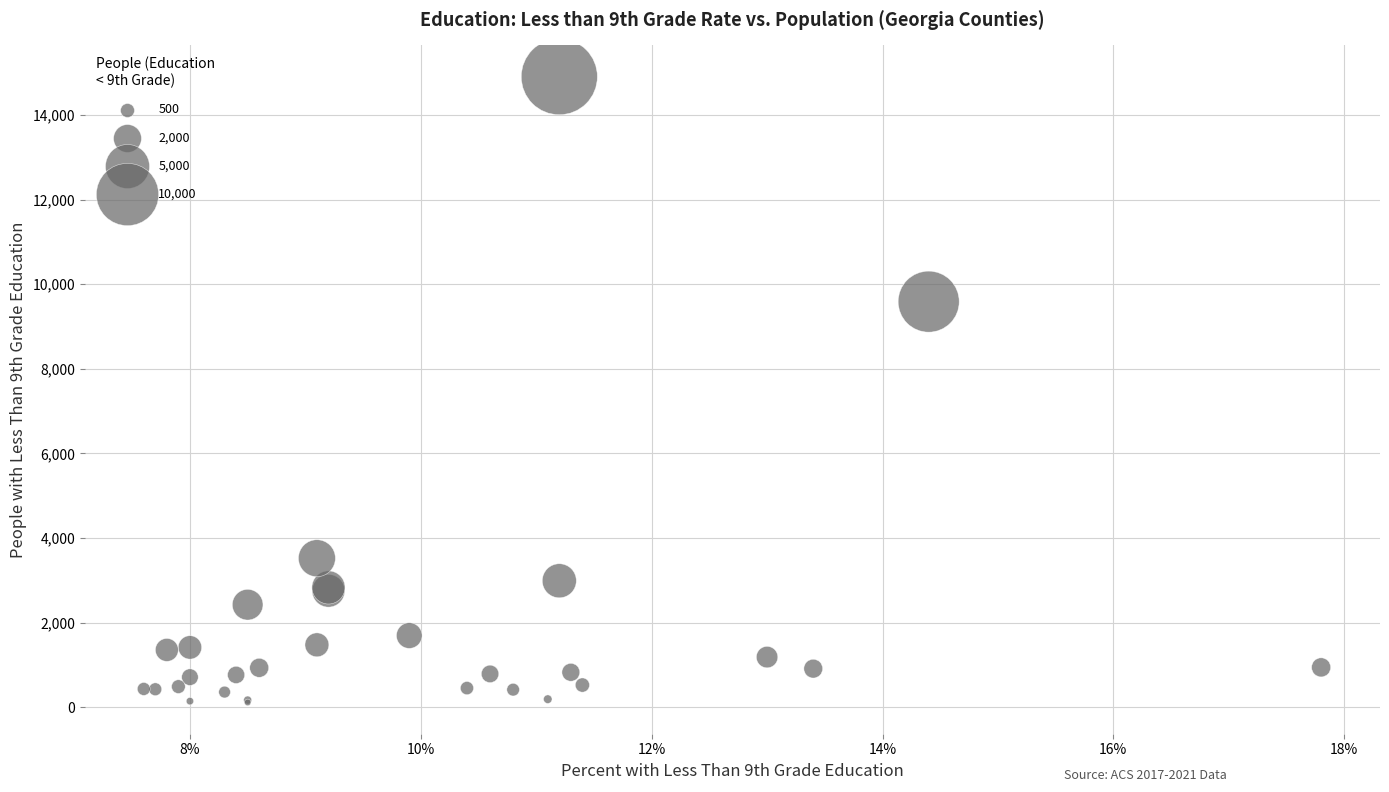

What Y value in the scatter plot is closest to 7508?

9587